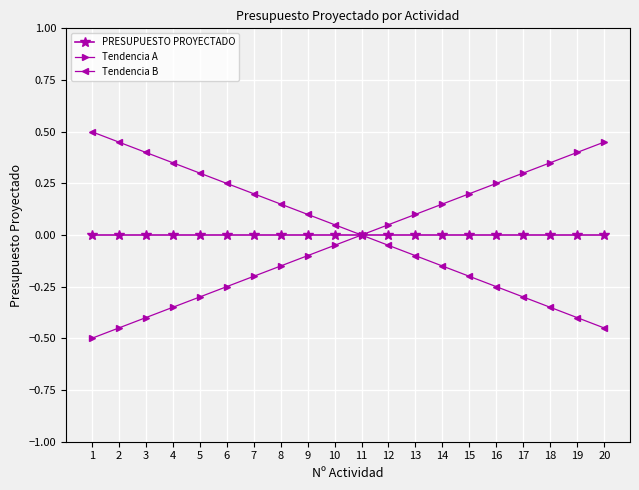

How many distinct data groups are displayed?

3